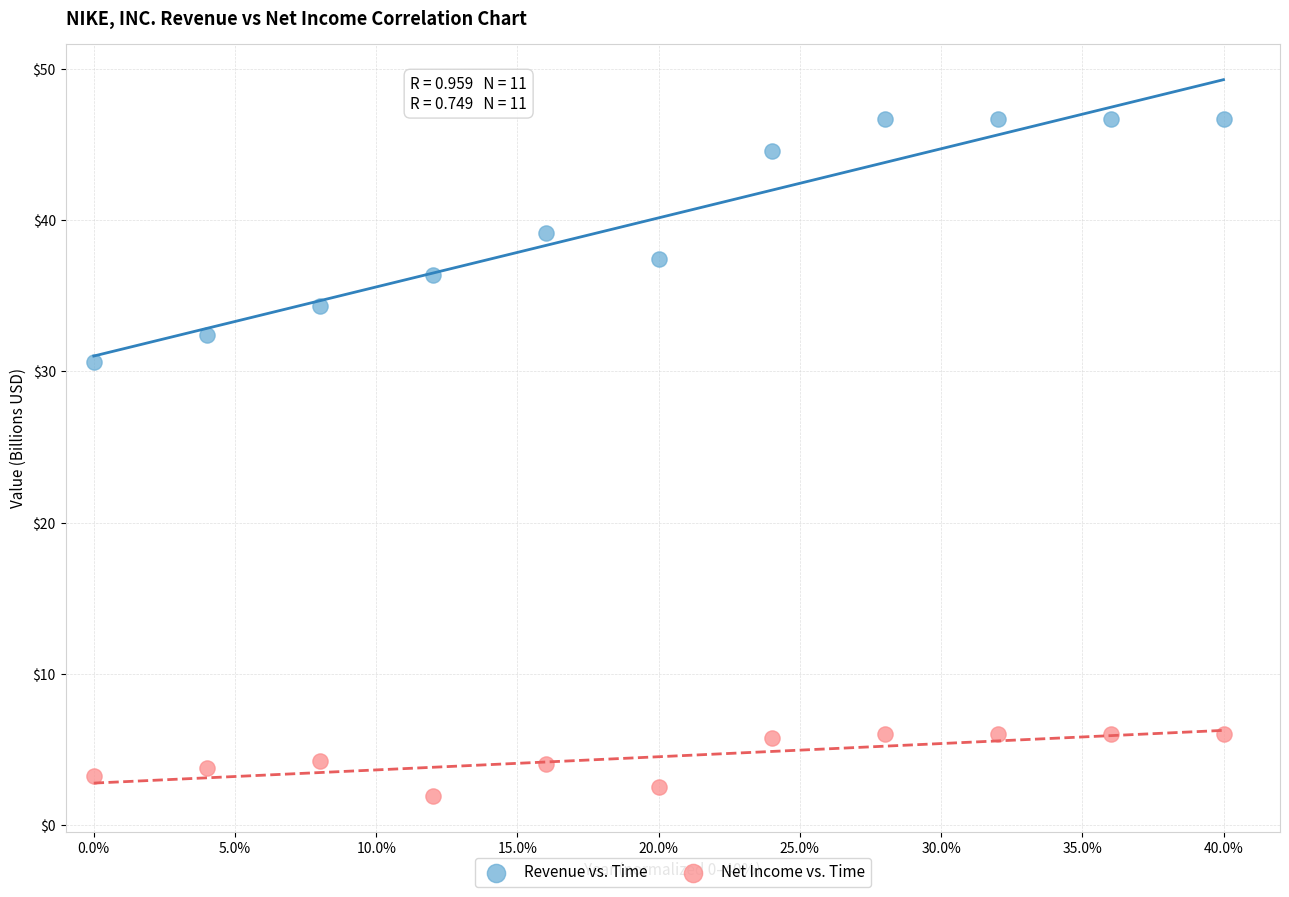

Which series contains the lowest Y value?

Net Income vs. Time